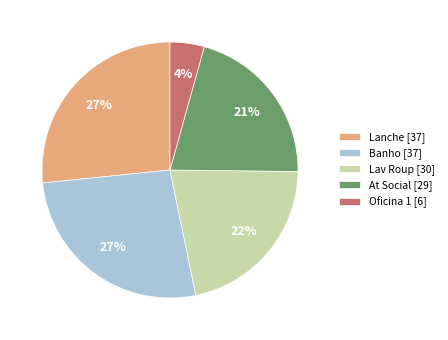

Approximately how many times larger is the value at Lanche [37] compared to At Social [29]?

1.3